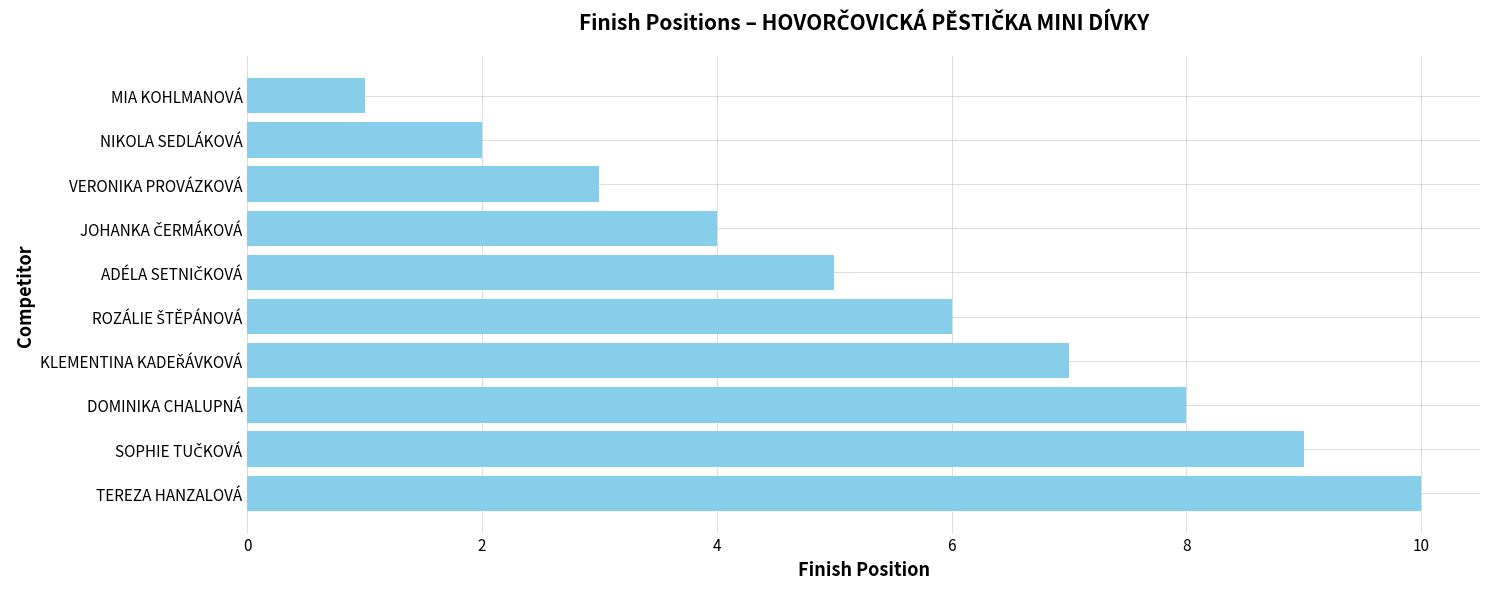

Which label corresponds to the smallest value in the chart?

MIA KOHLMANOVÁ